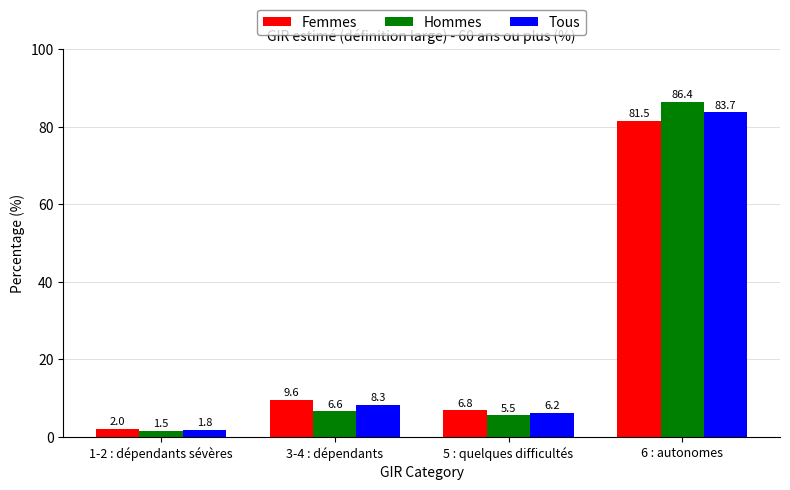

Reading left to right, extract all data points from this chart.

Femmes: 1-2 : dépendants sévères=2.0	3-4 : dépendants=9.6	5 : quelques difficultés=6.8	6 : autonomes=81.5
Hommes: 1-2 : dépendants sévères=1.5	3-4 : dépendants=6.6	5 : quelques difficultés=5.5	6 : autonomes=86.4
Tous: 1-2 : dépendants sévères=1.8	3-4 : dépendants=8.3	5 : quelques difficultés=6.2	6 : autonomes=83.7